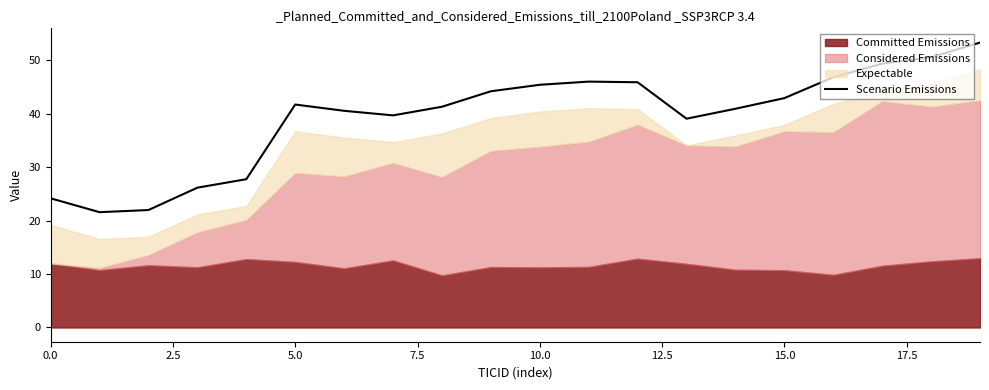

How many points are lower than both their immediate neighbors (excluding endpoints)?

3